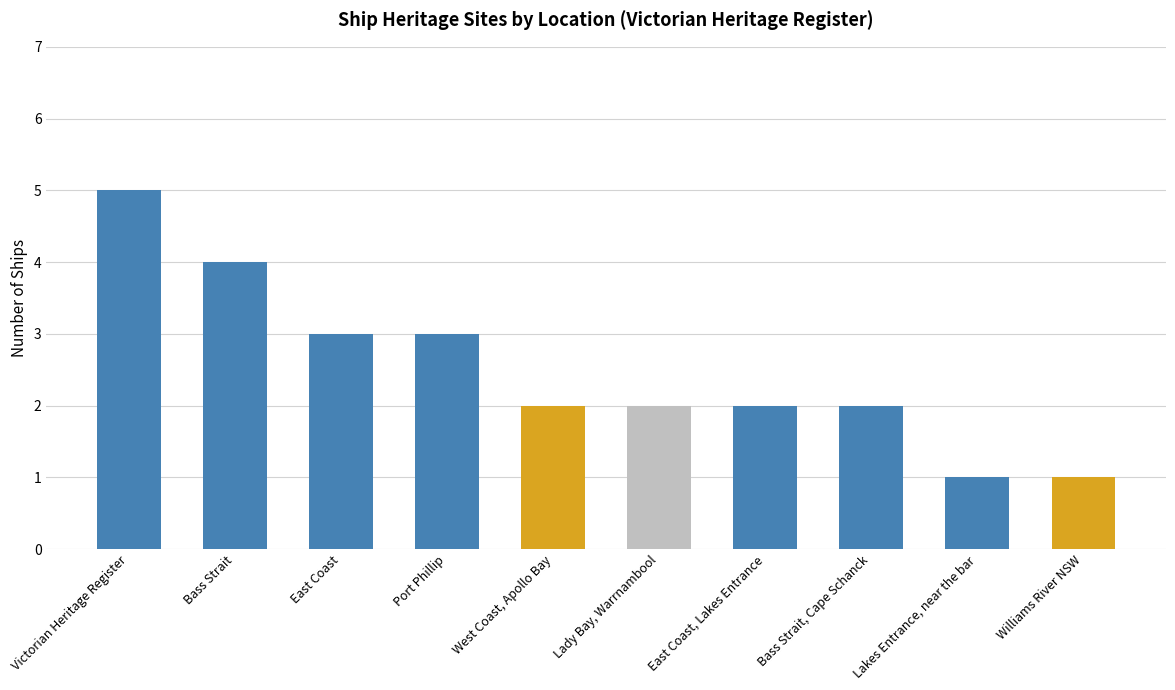

What is the value of the 5th bar from the left?

2